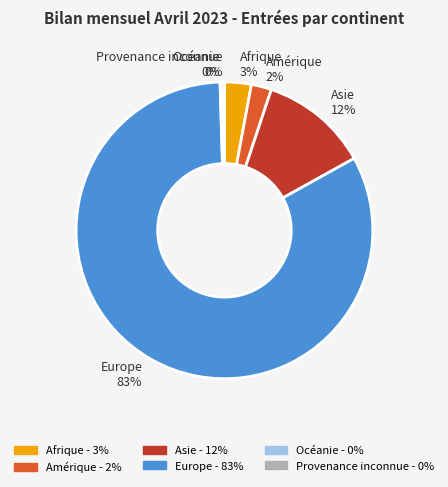

The Provenance inconnue slice represents 0% of the pie. True or false?

True